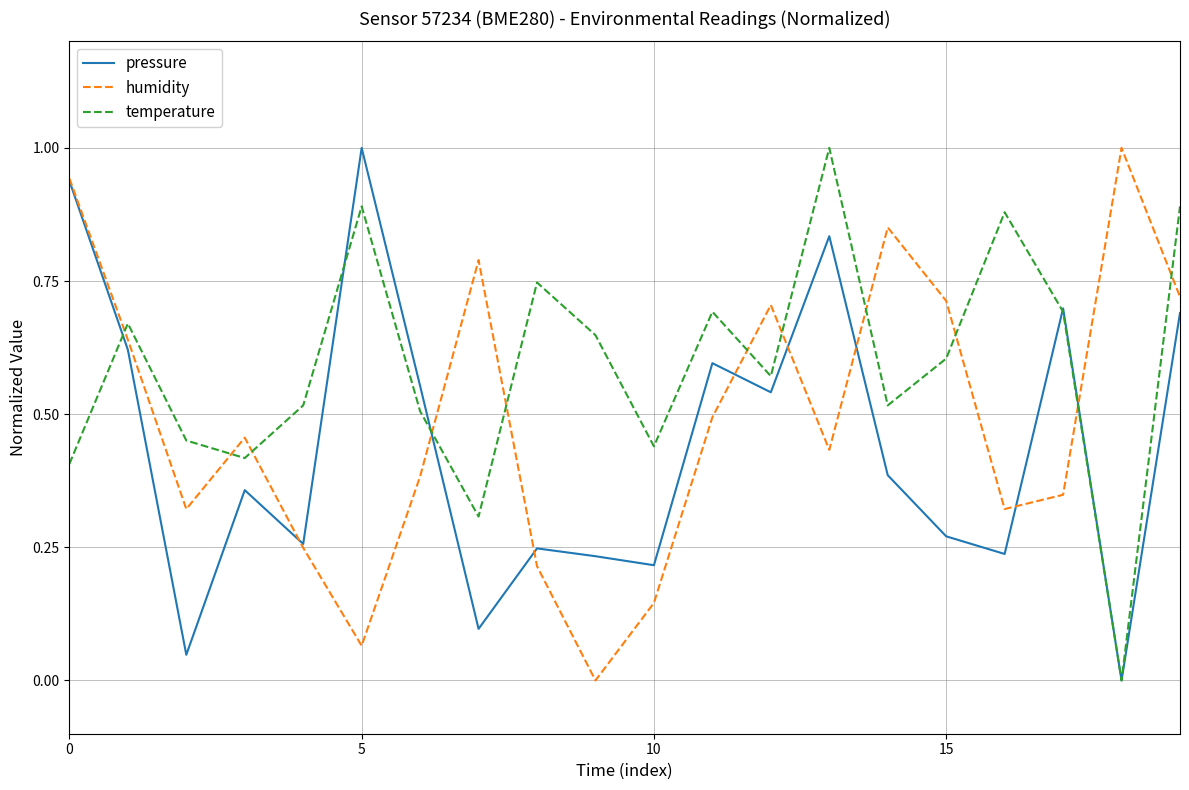

How many times do humidity and temperature cross each other?

11